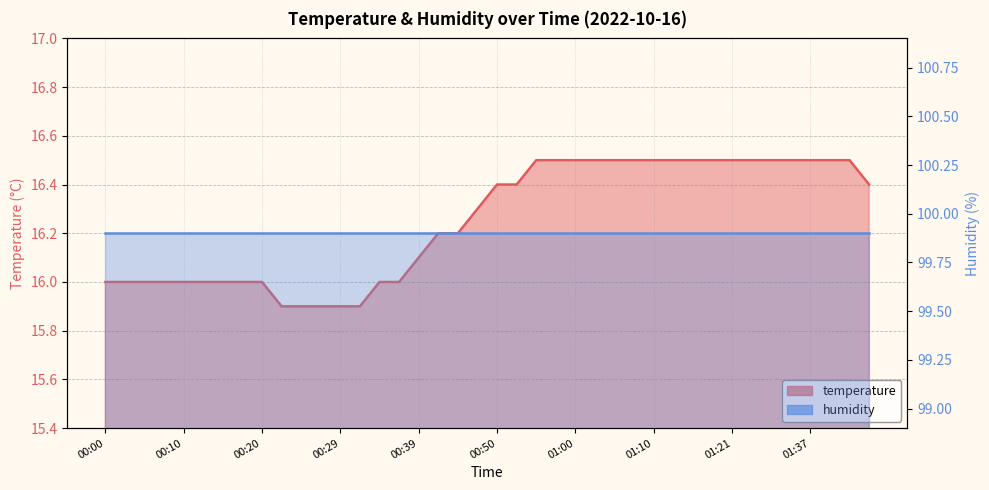

Between 01:10 and 00:00, which is larger?

01:10